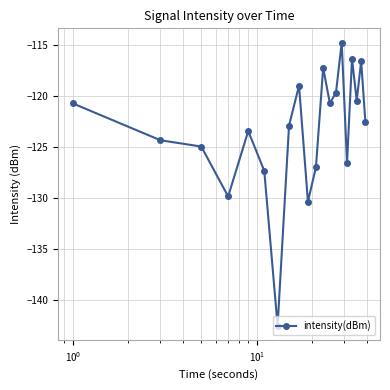

What is the value of the 6th point from the left?

-127.4